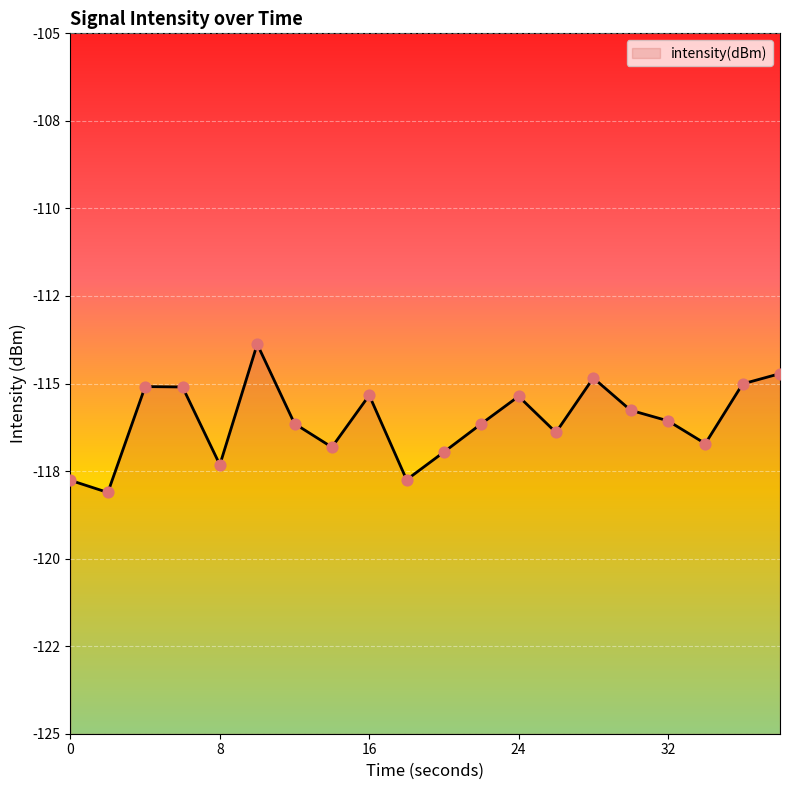

What is the change in value from 4 to 38?

+0.4